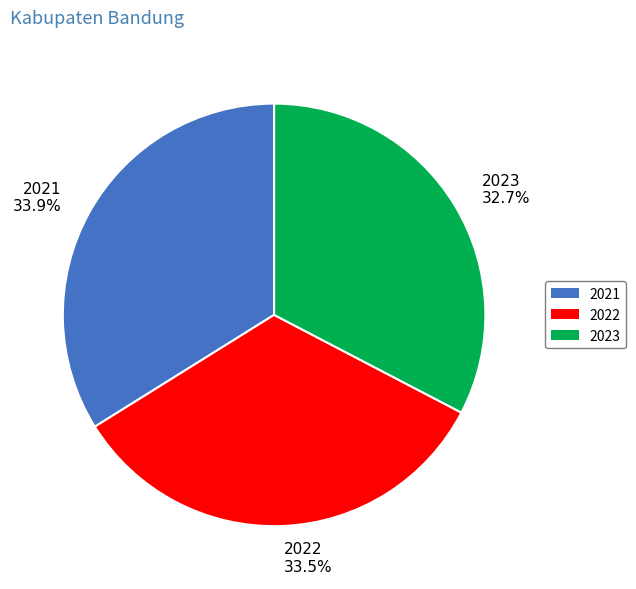

To the nearest percent, what is the difference between the 2022 and 2023 slice percentages?

1%